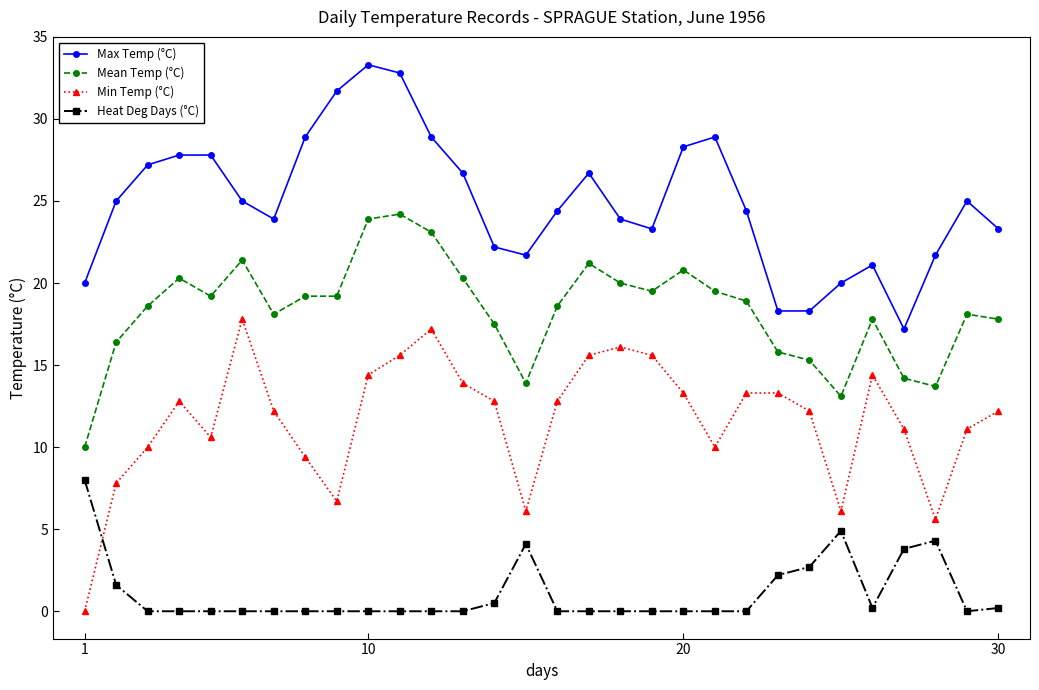

Rank the series by their maximum value, from lowest to highest.

Heat Deg Days (°C), Min Temp (°C), Mean Temp (°C), Max Temp (°C)